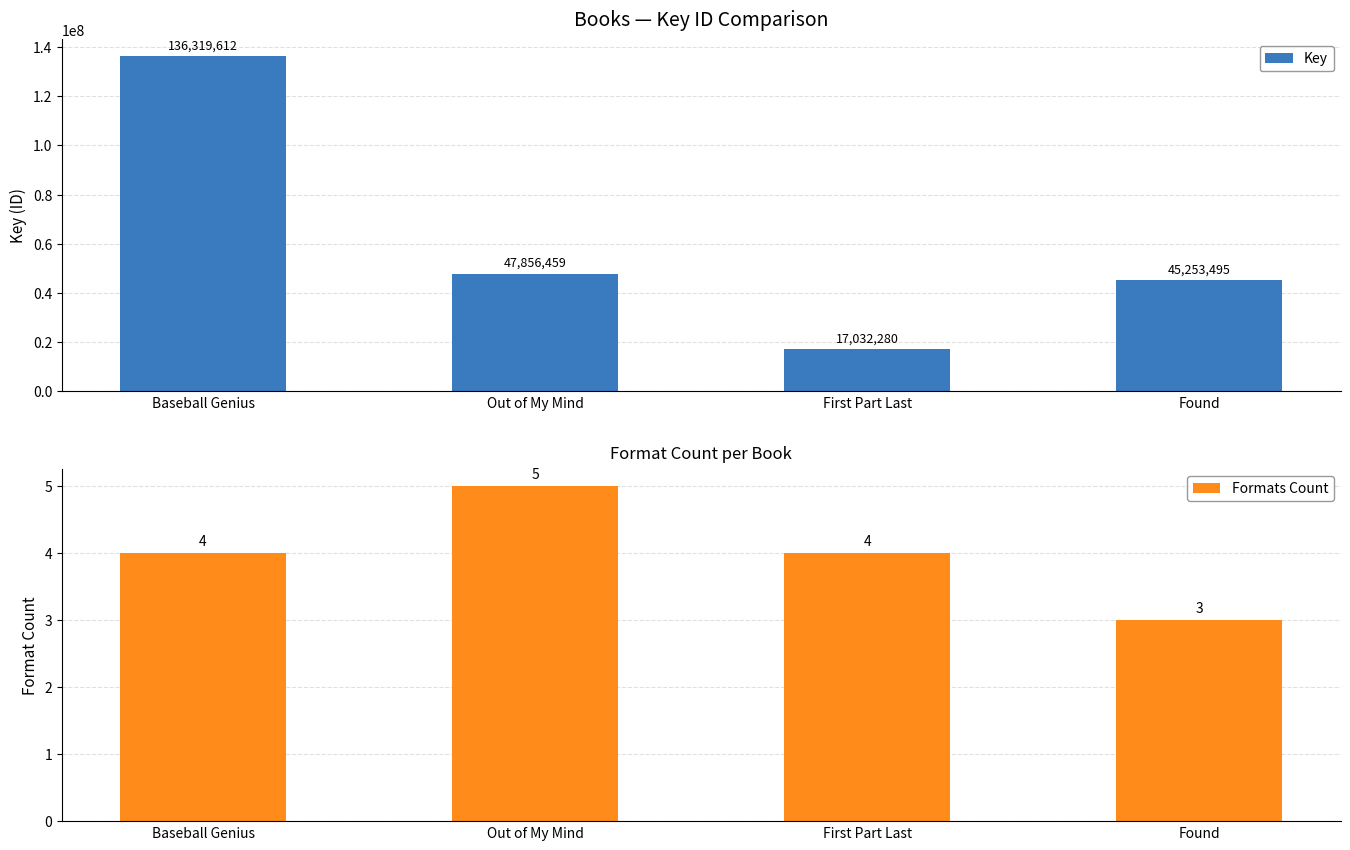

True or false: Formats Count has a value of 1 at Out of My Mind.

False